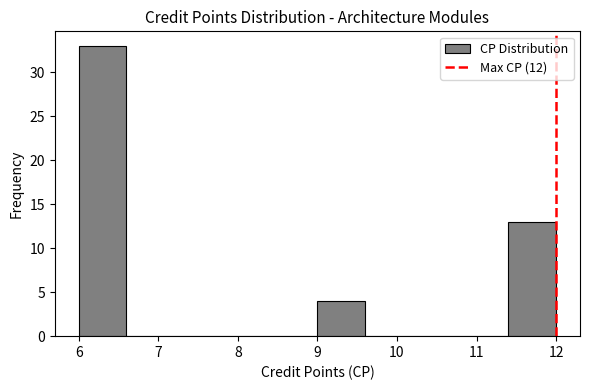

What is the height of the bar covering 11.4 to 12.0 on the x-axis? The values are not printed on the chart, so give them approximately, as read against the axis.

13